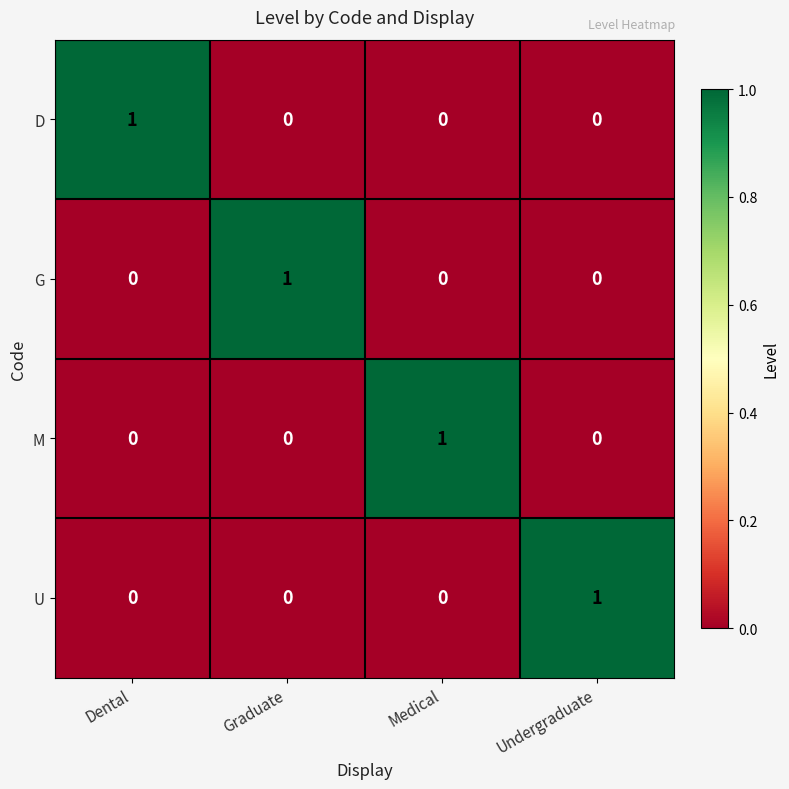

What is the greatest value displayed?

1